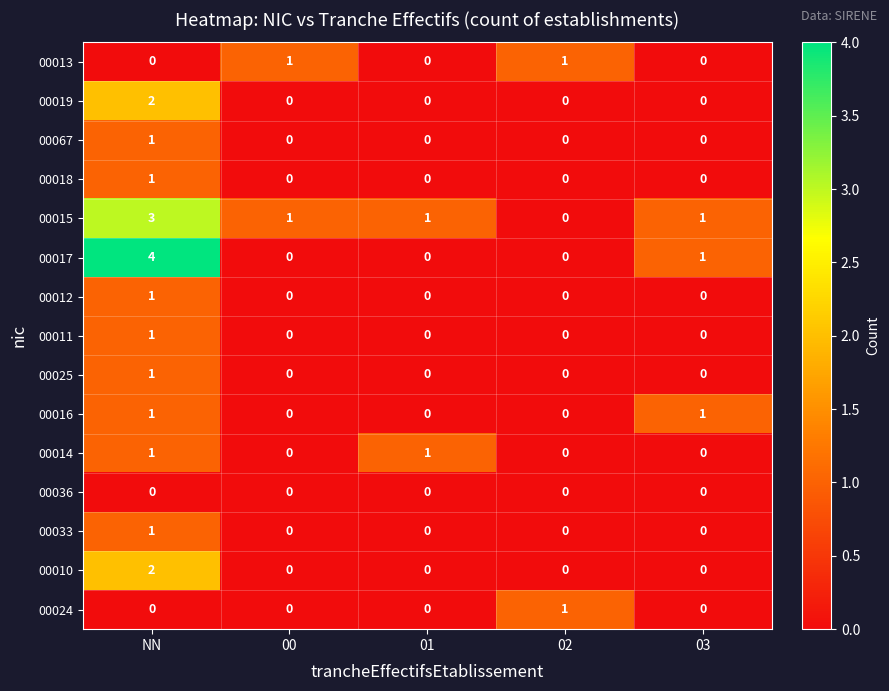

The 00015 series shows 0 at 00. True or false?

False